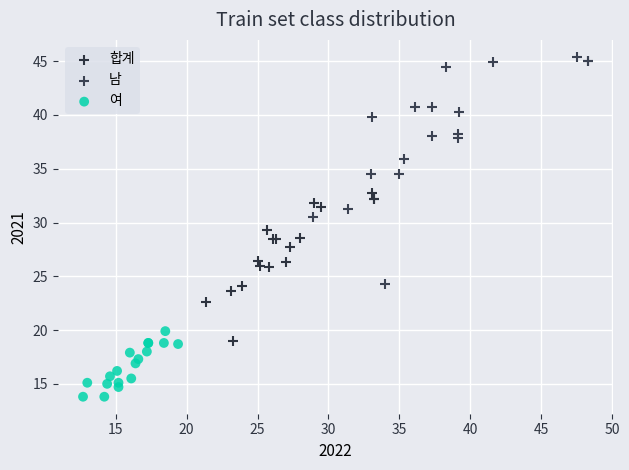

Which series contains the lowest Y value?

여